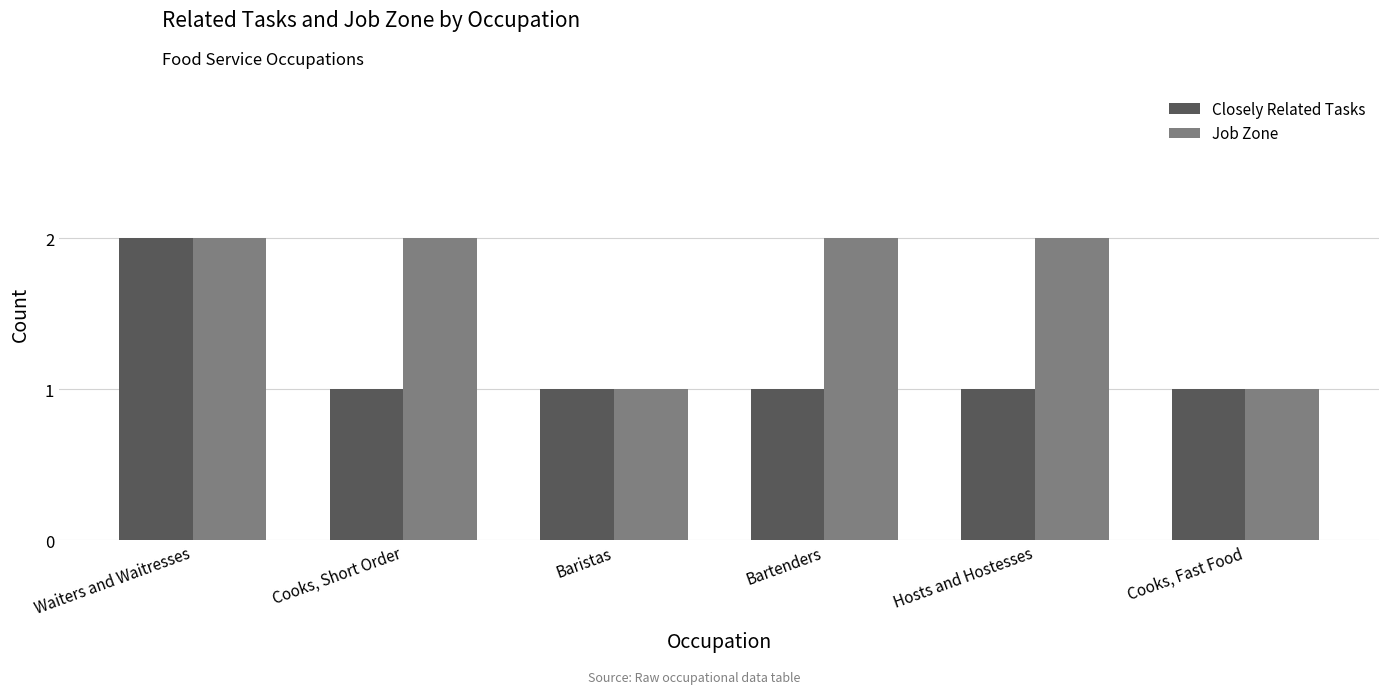

Is the value of Job Zone at Bartenders greater than the value of Closely Related Tasks at Cooks, Short Order?

Yes